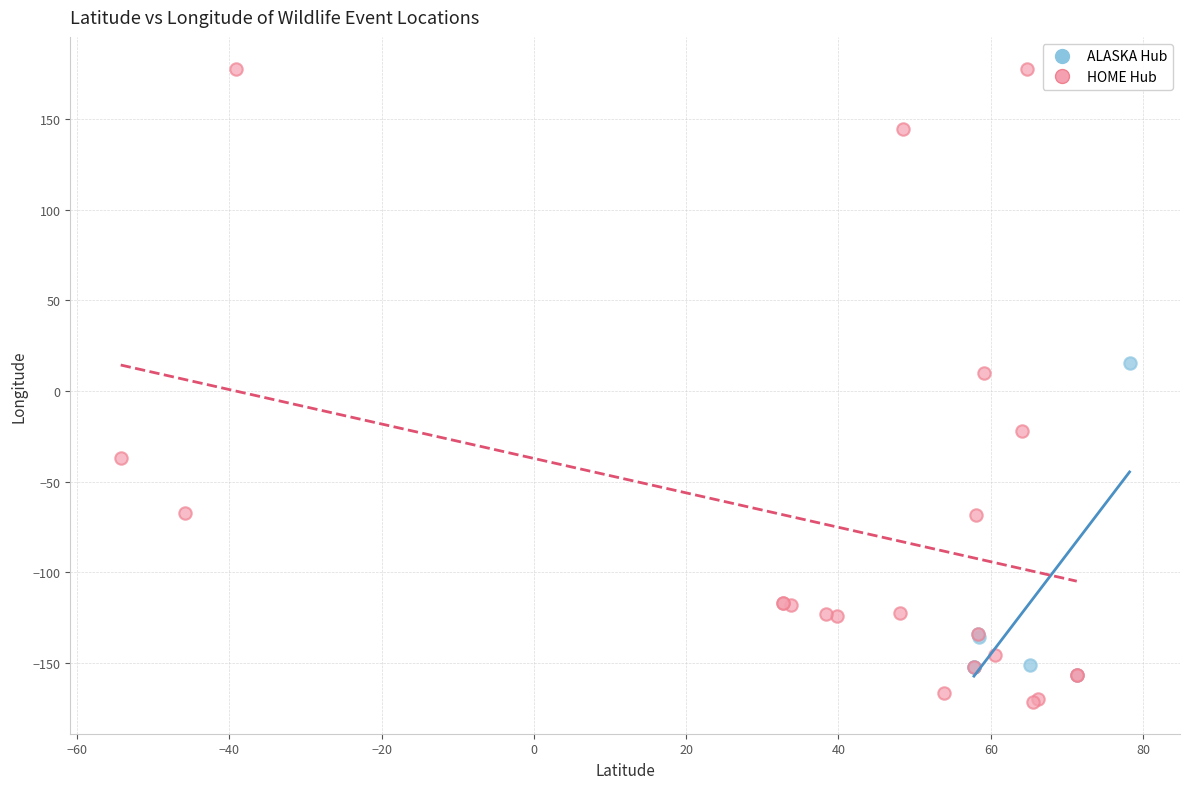

Which series contains the highest Y value?

HOME Hub